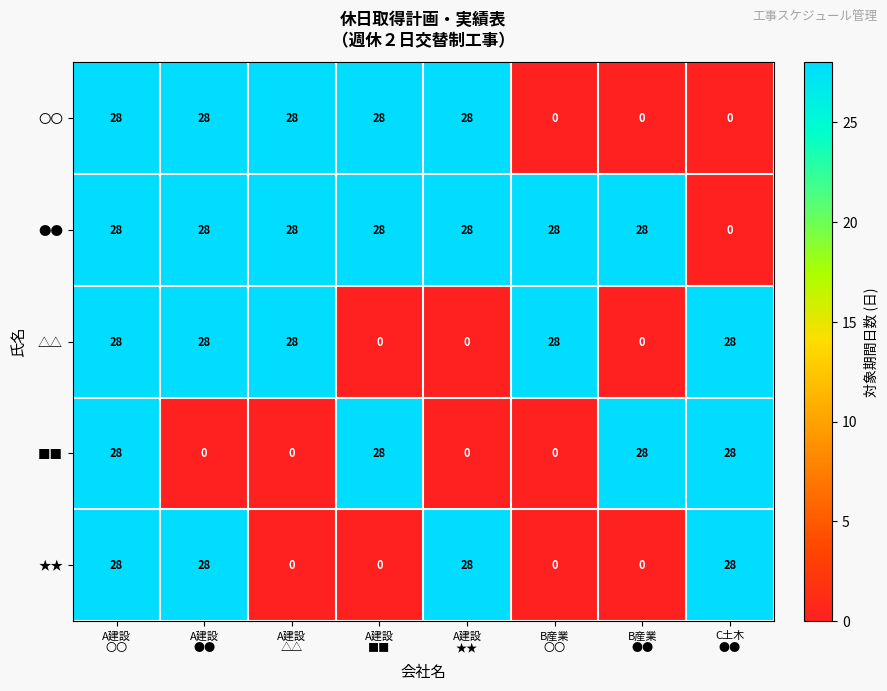

What is the maximum value for ●●?

28